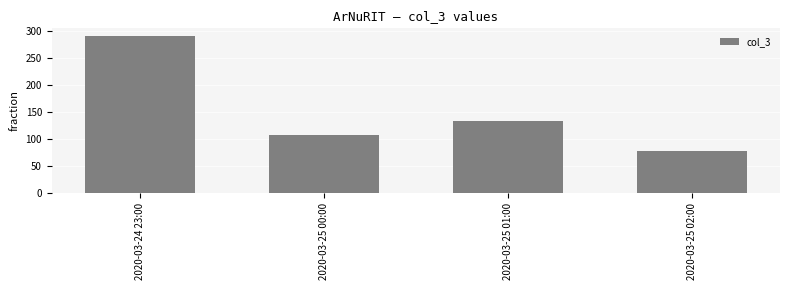

Rank the categories by value from lowest to highest.

2020-03-25 02:00, 2020-03-25 00:00, 2020-03-25 01:00, 2020-03-24 23:00